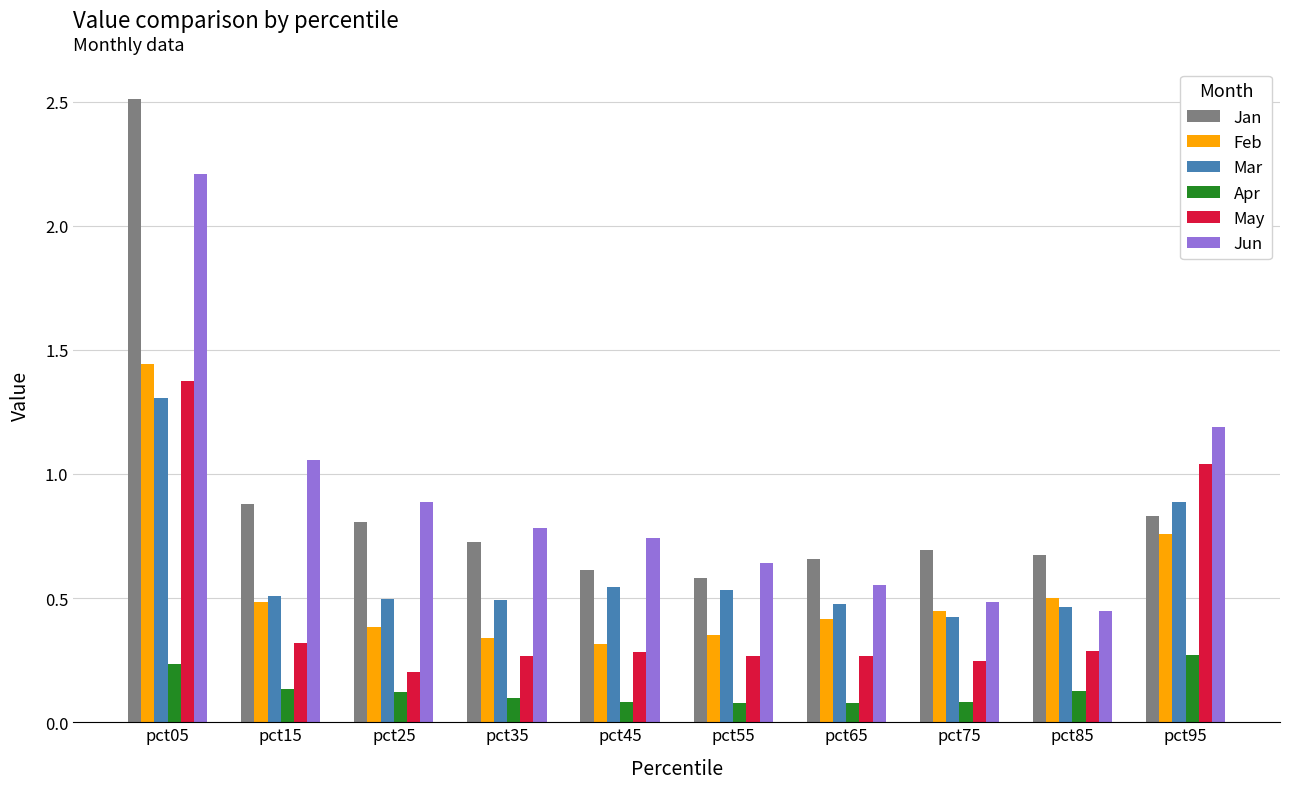

Is it true that Apr equals 0.1 at pct25?

True